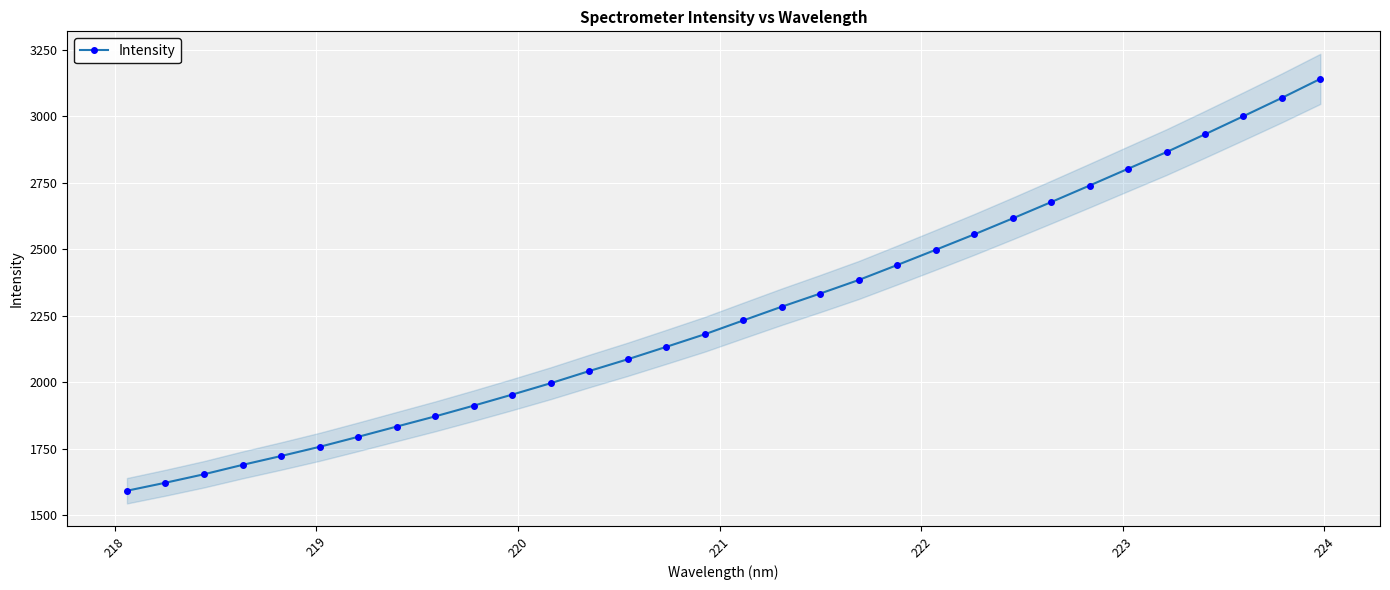

True or false: Intensity has more than 2 interior local peaks.

False